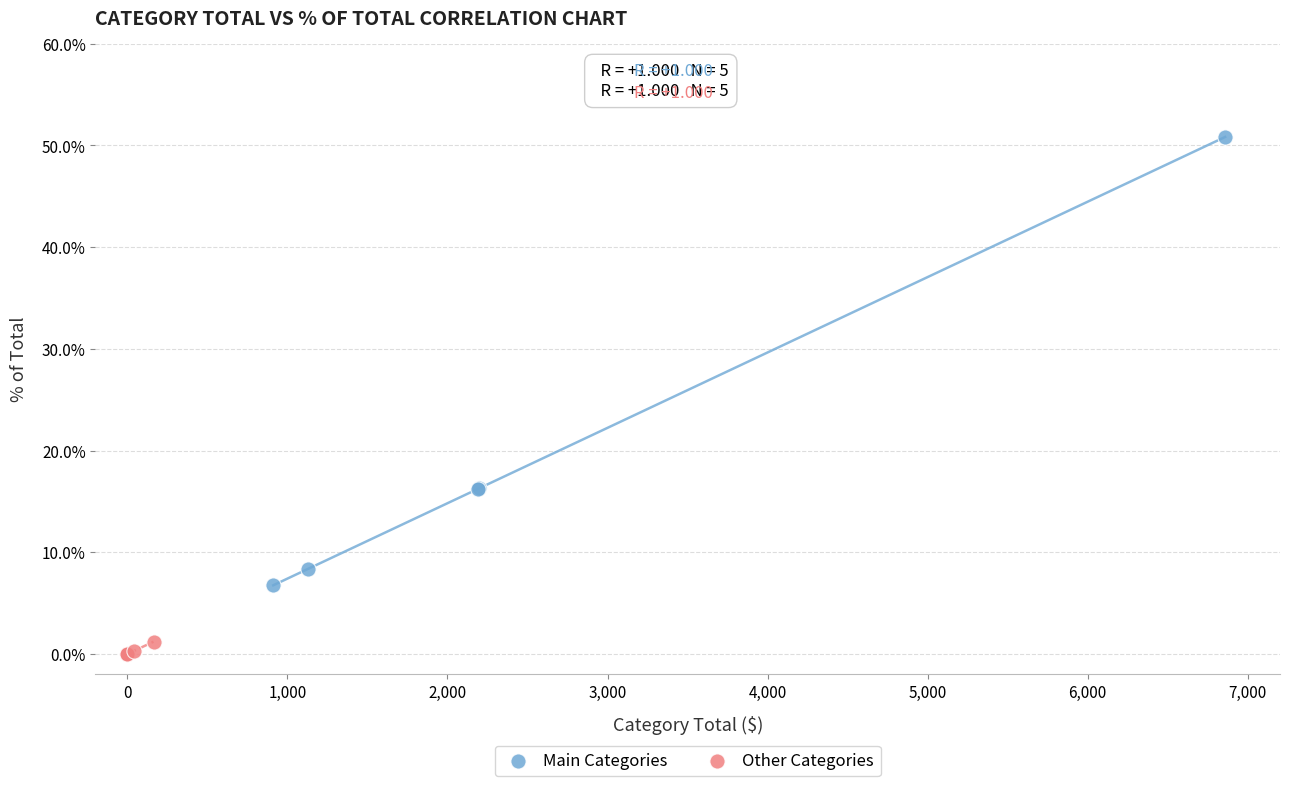

What are all the series names shown in the legend?

Main Categories, Other Categories